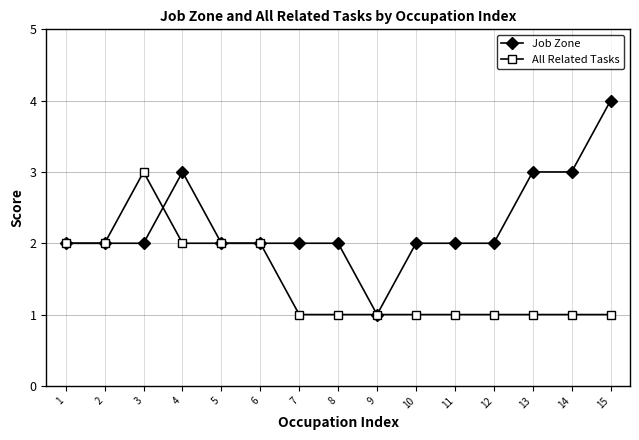

What is the total value across all series at 8?

3